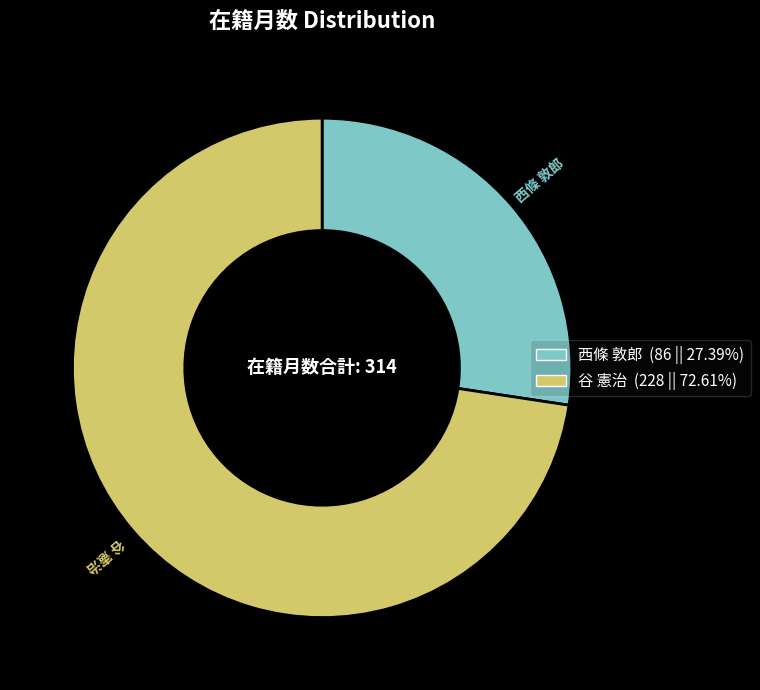

Is there a majority slice in this chart?

Yes